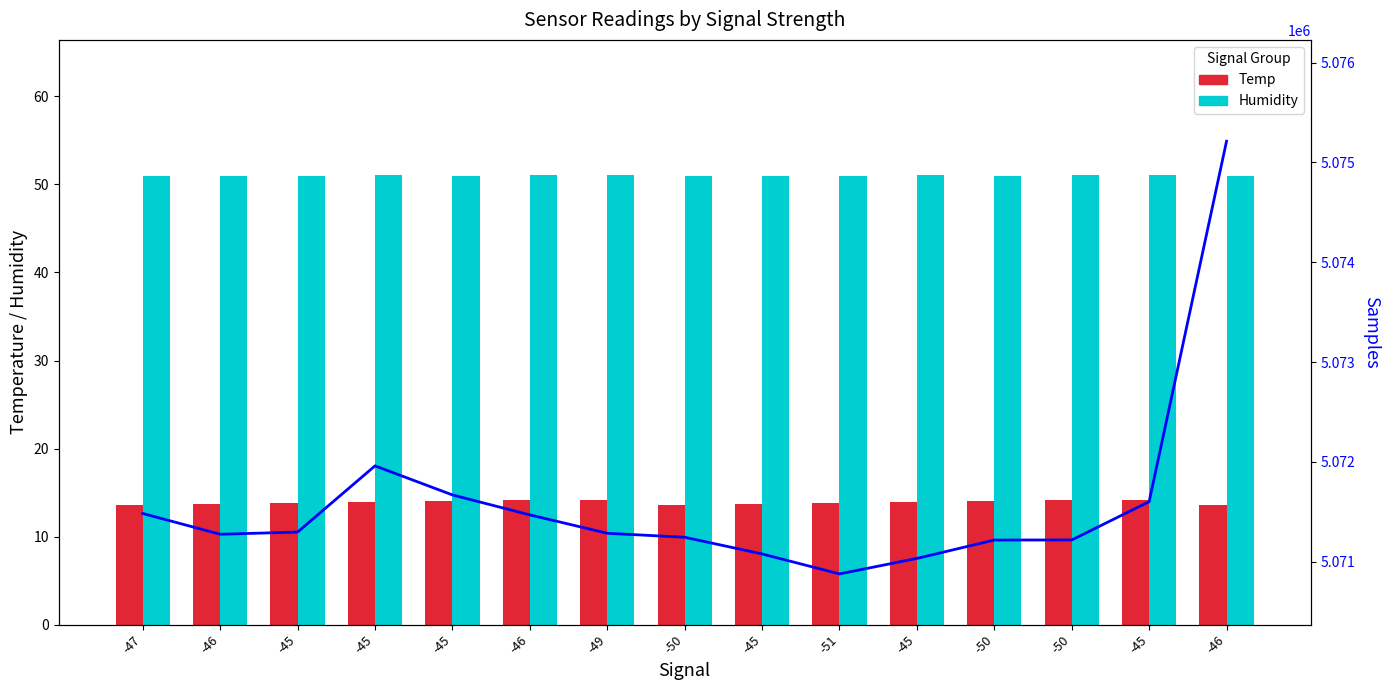

Reading left to right, list all the values displayed in this chart.

Temp: -47=13.6	-46=13.7	-45=13.8	-45=13.9	-45=14.0	-46=14.1	-49=14.2	-50=13.6	-45=13.7	-51=13.8	-45=13.9	-50=14.0	-50=14.1	-45=14.2	-46=13.6
Humidity: -47=51.0	-46=51.0	-45=51.0	-45=51.1	-45=51.0	-46=51.1	-49=51.1	-50=51.0	-45=51.0	-51=51.0	-45=51.1	-50=51.0	-50=51.1	-45=51.1	-46=51.0
Samples: -47=5071484.0	-46=5071276.0	-45=5071298.0	-45=5071961.0	-45=5071670.0	-46=5071470.0	-49=5071286.0	-50=5071246.0	-45=5071079.0	-51=5070879.0	-45=5071034.0	-50=5071218.0	-50=5071219.0	-45=5071602.0	-46=5075212.0